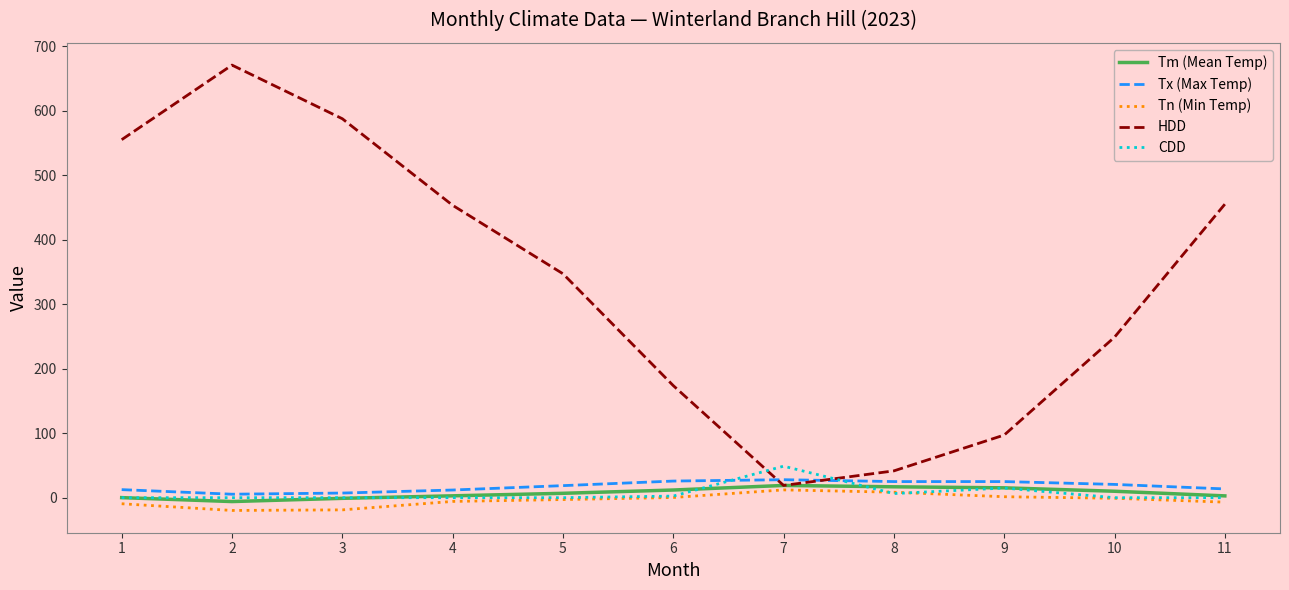

Which series has the largest total across all categories?

HDD